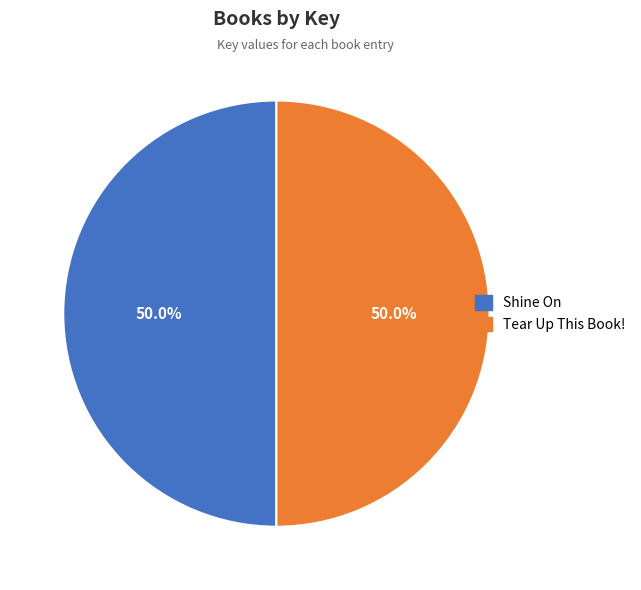

To the nearest percent, what percentage of the pie is Tear Up This Book!?

50%